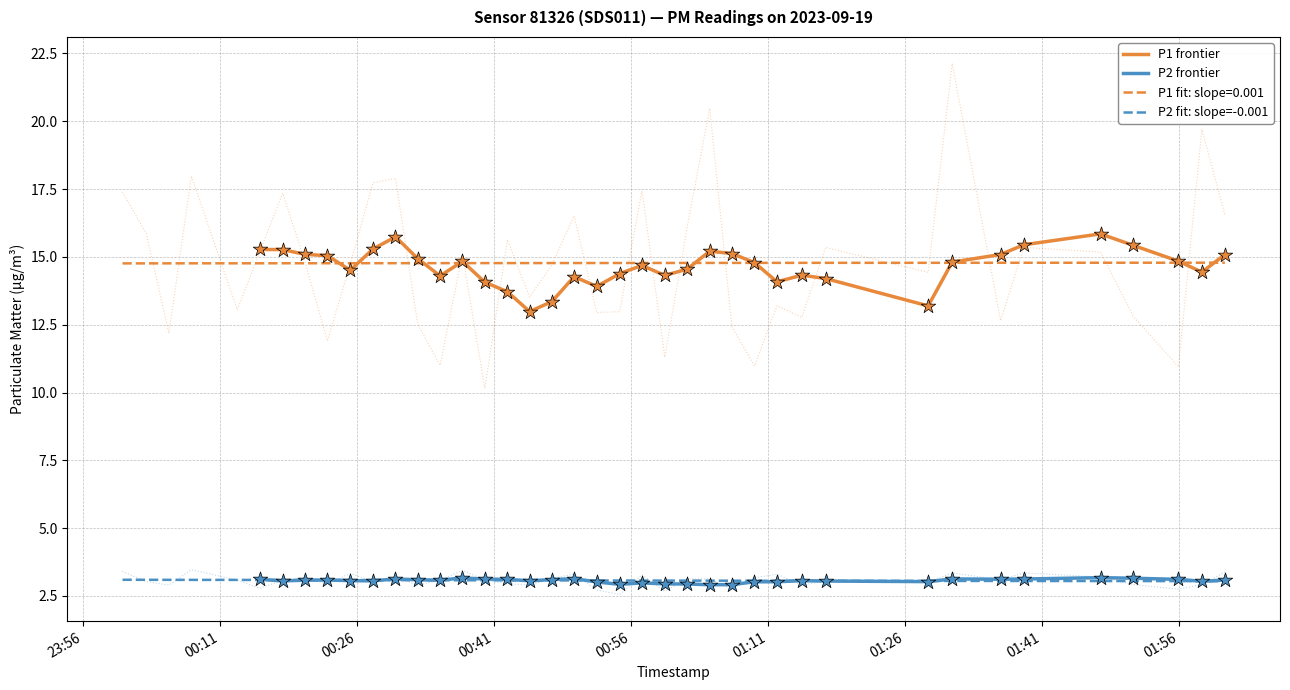

What is the lowest value of the P2 frontier series?

2.9